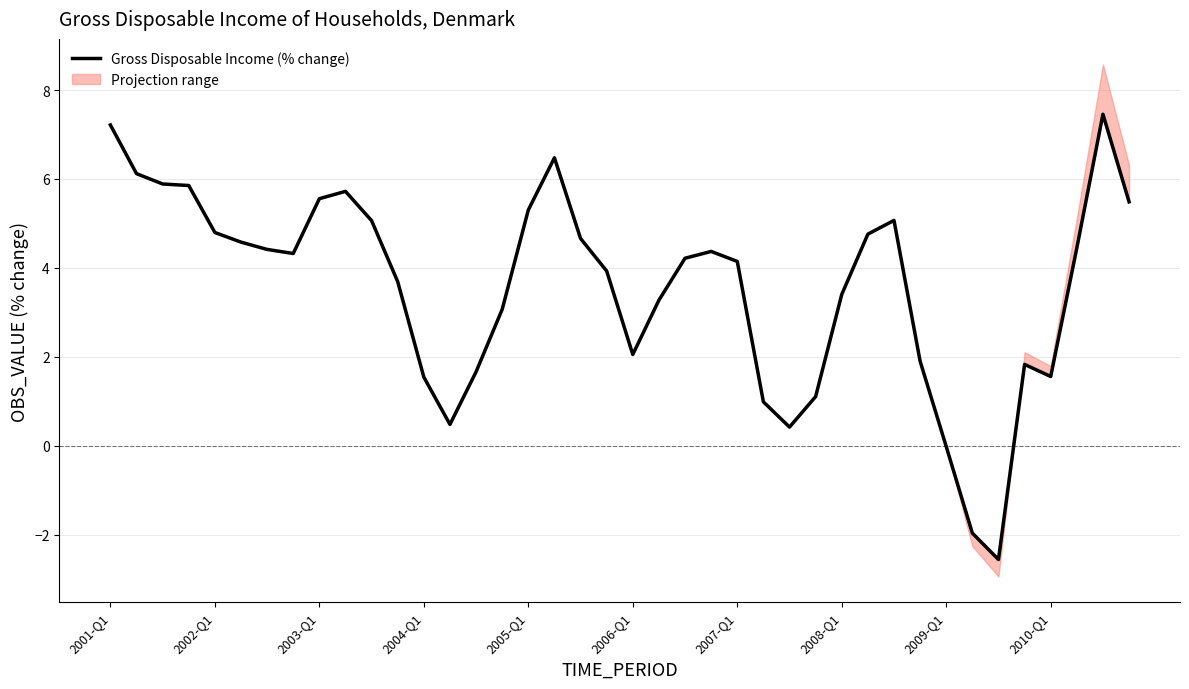

Is it true that the value at 2005-Q1 is 5.3?

True